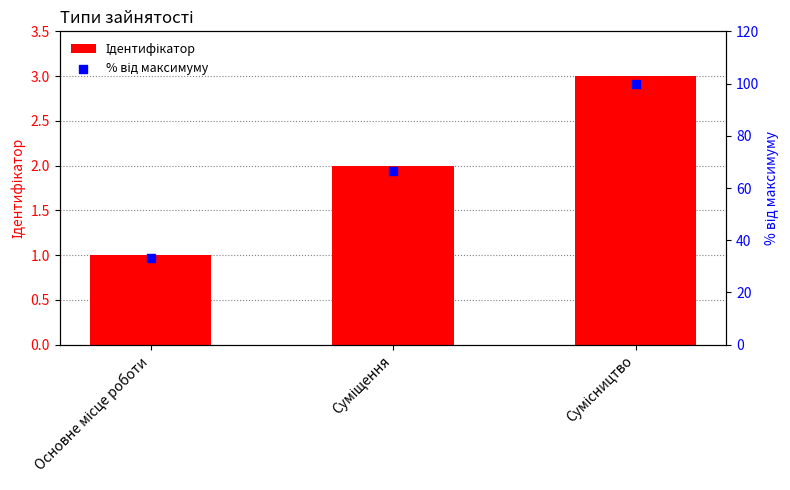

Which series has the largest total across all categories?

% від максимуму